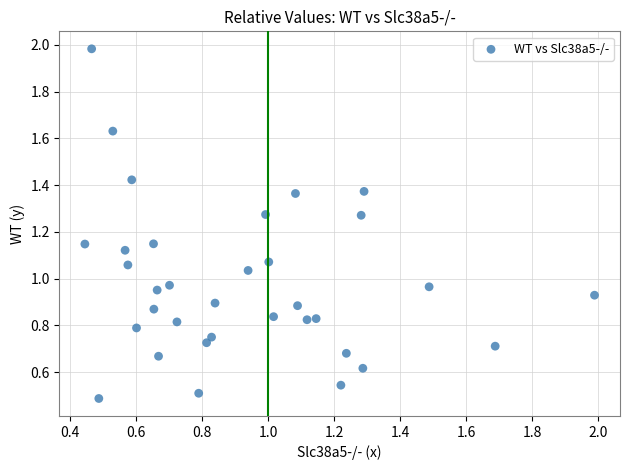

What is the range of Y values (max minus min)?

1.5